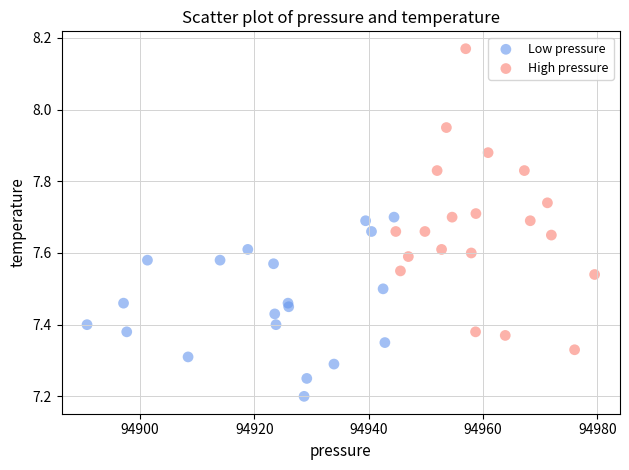

Which series has the widest spread of Y values?

High pressure